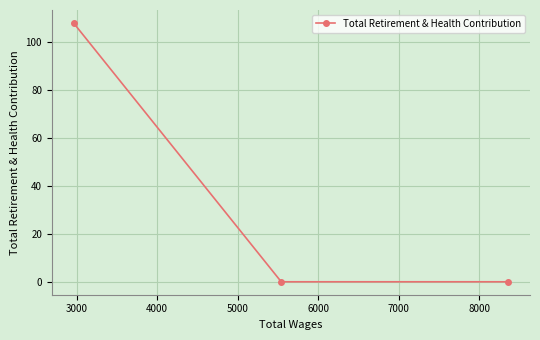

How many values are above zero?

1